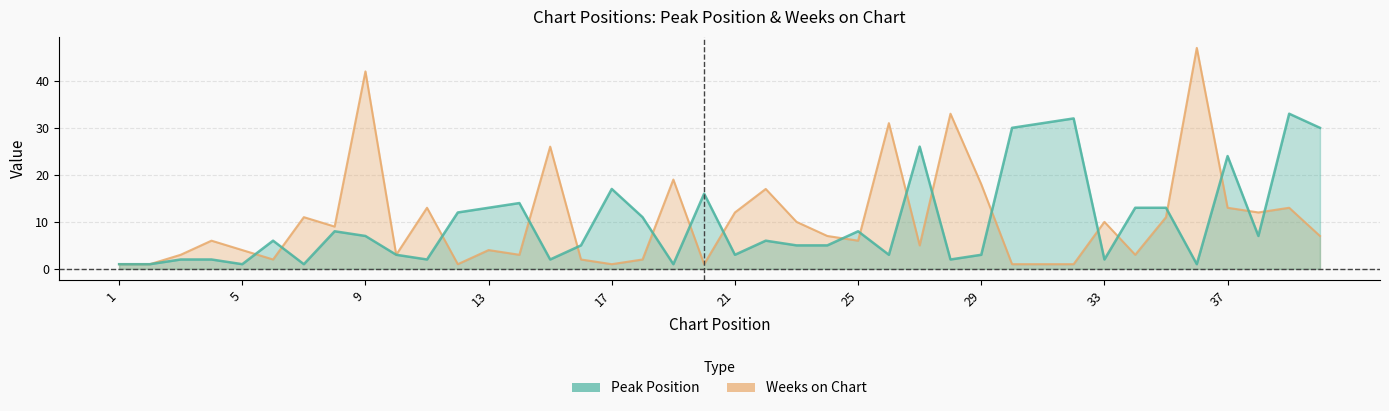

Does the chart display data point markers on the line(s)?

No